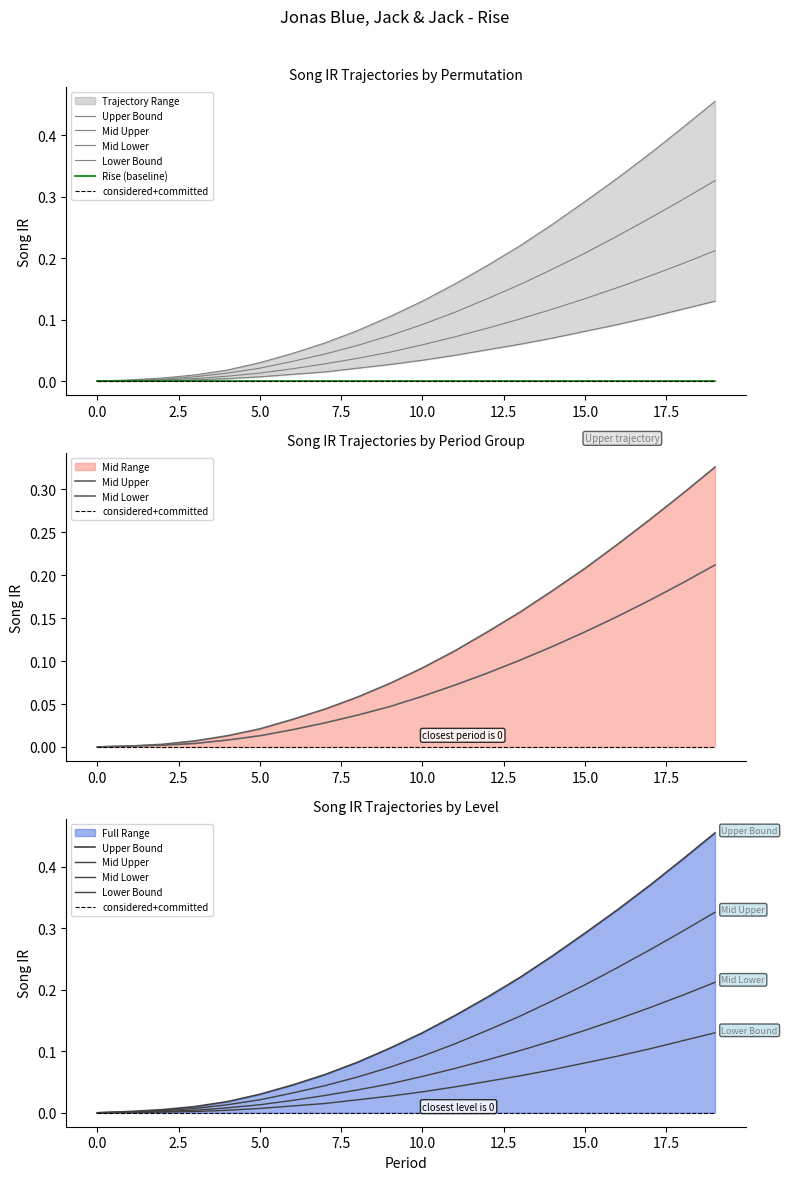

What are all the series names shown in the legend?

Upper Bound, Mid Upper, Mid Lower, Lower Bound, Rise (baseline), considered+committed